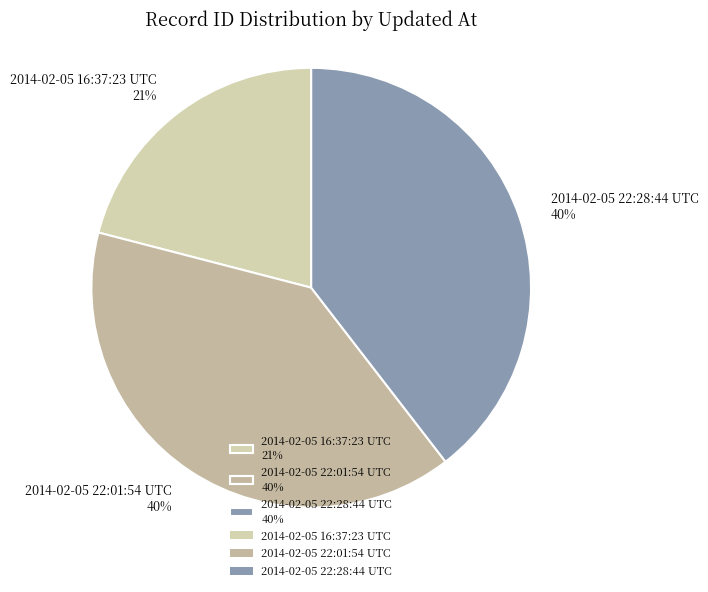

Is 2014-02-05 16:37:23 UTC 21% the majority of the pie?

No